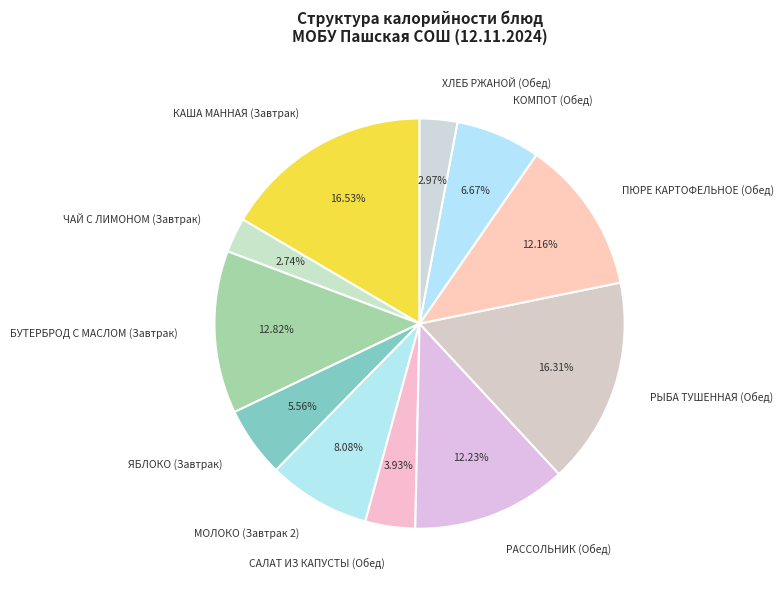

Does ЧАЙ С ЛИМОНОМ (Завтрак) represent more than half of the total?

No